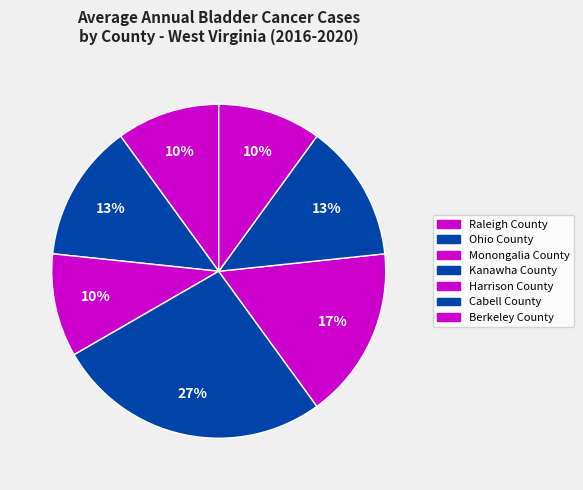

Count the number of slices in the pie.

7